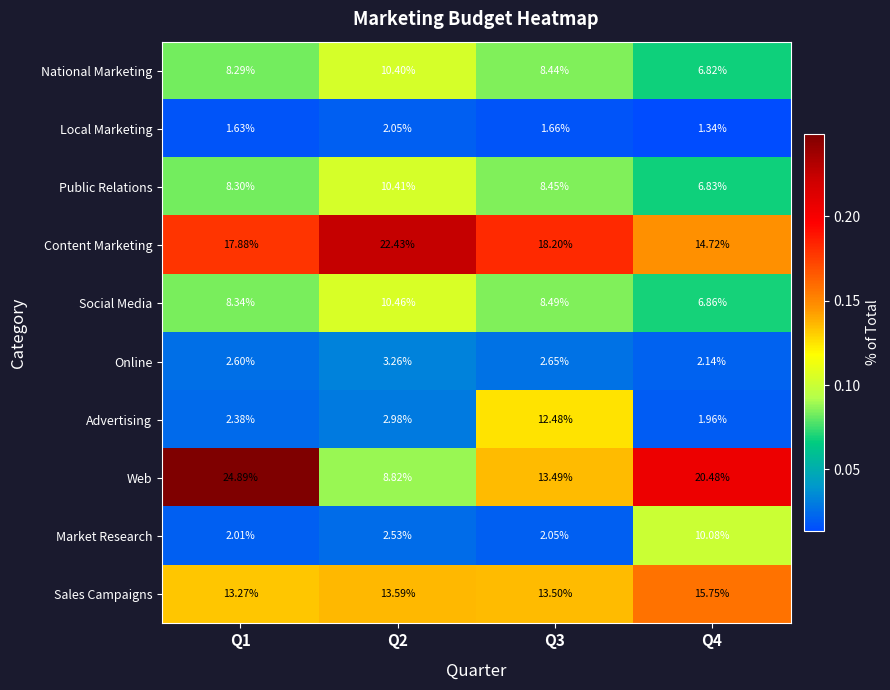

Which series has the widest spread of values?

Web